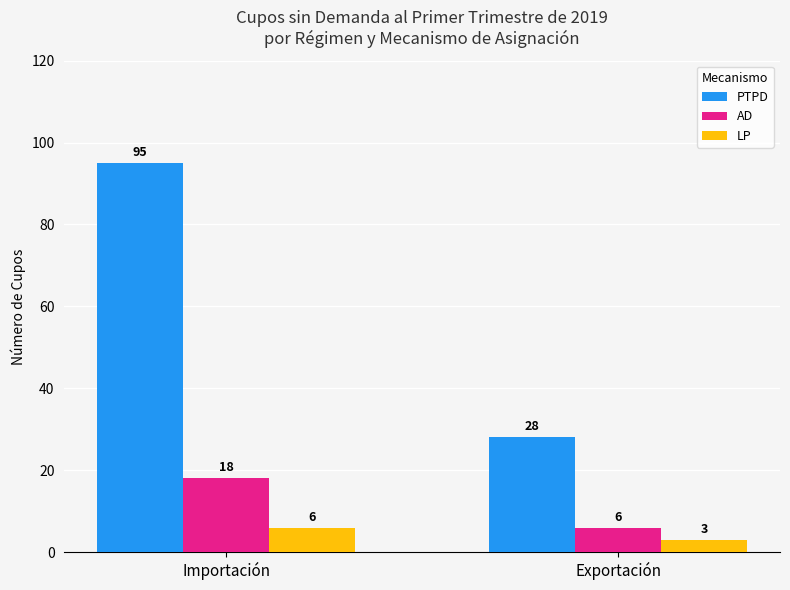

How many bars are there in each group?

3